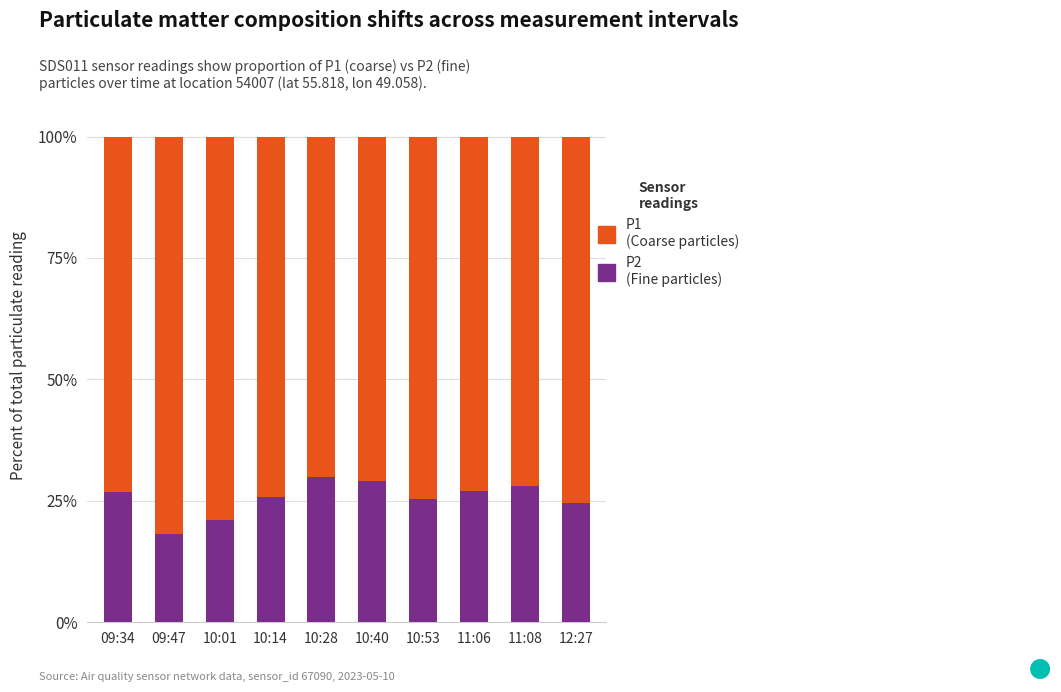

How many bars are there in total?

10